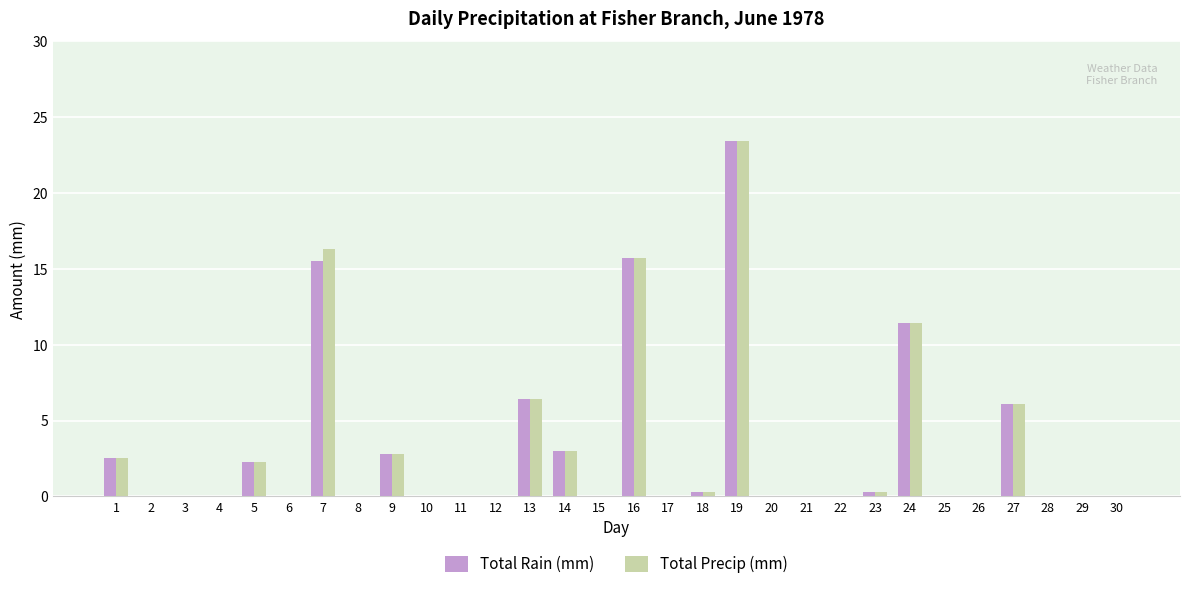

At which category is the sum across all series the highest?

19